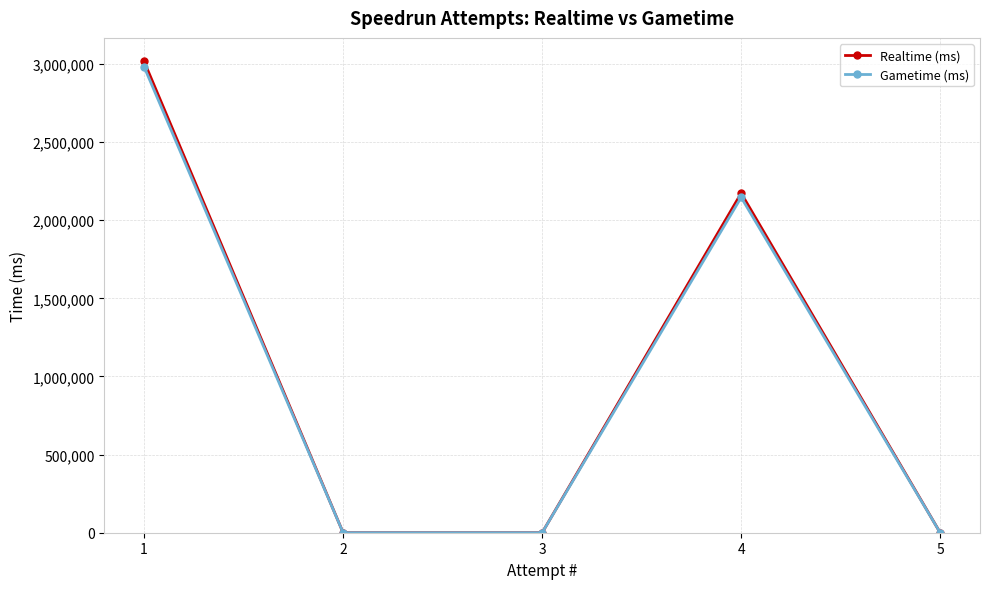

What is the difference between the Realtime (ms) values at 1 and 5?

3015737